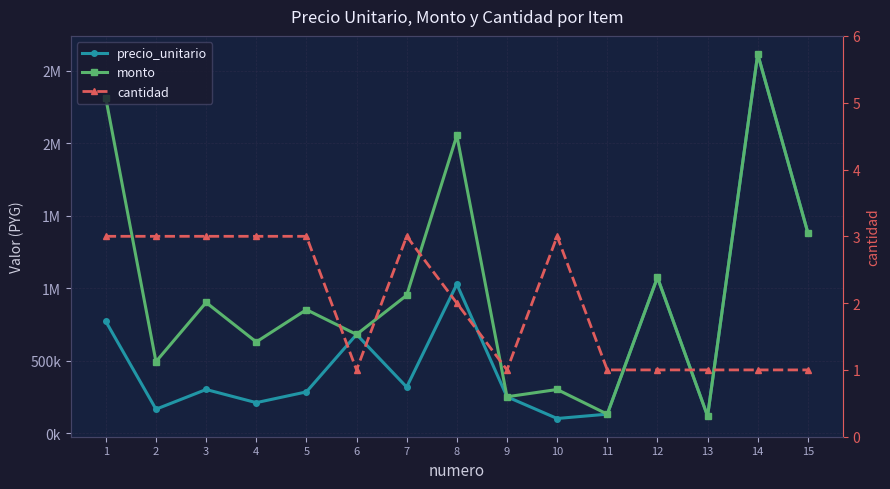

Which category has the lowest value across all series?

6